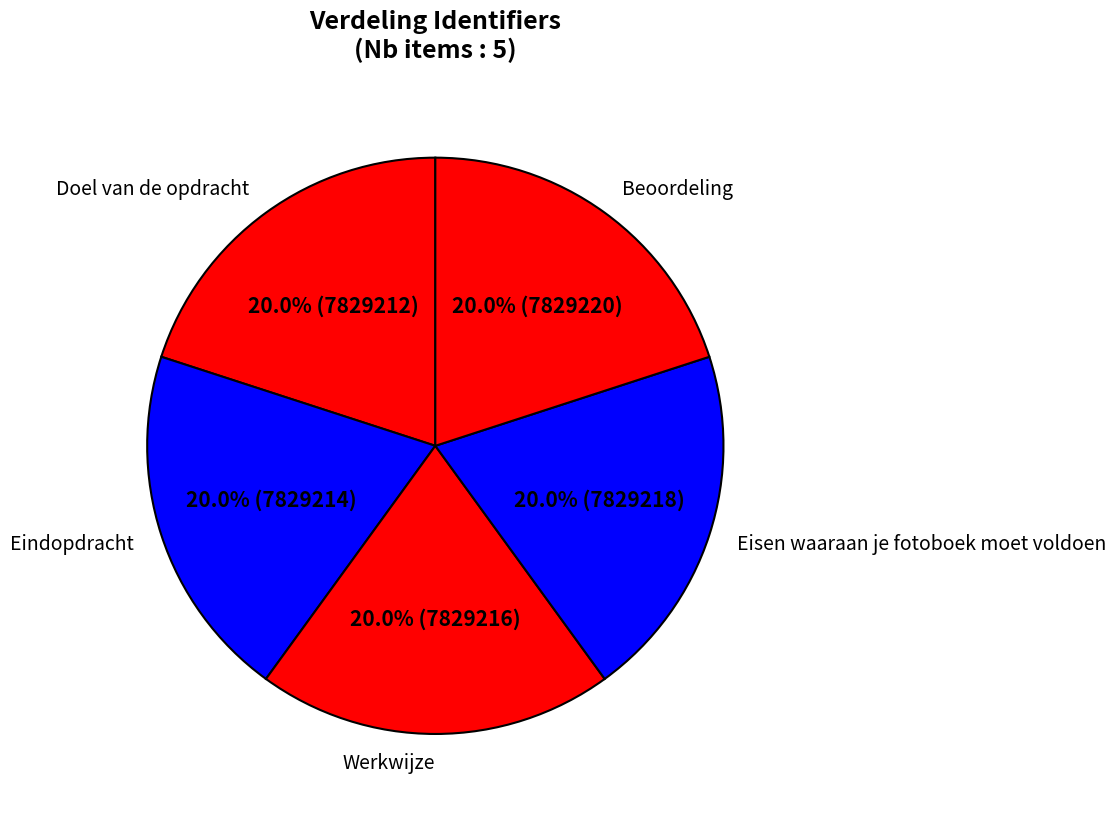

Count the number of slices in the pie.

5